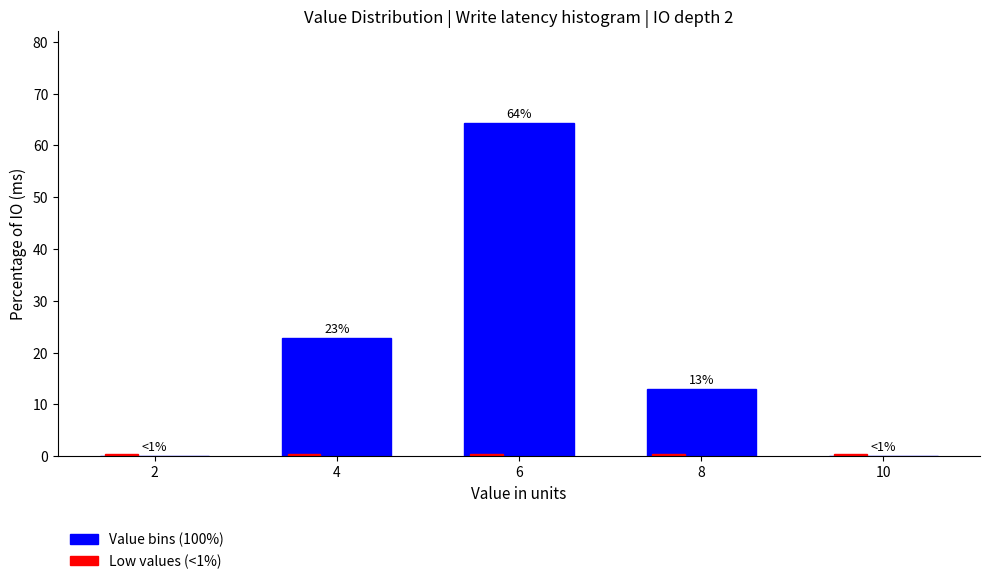

Which series has the largest total across all categories?

Value bins (100%)